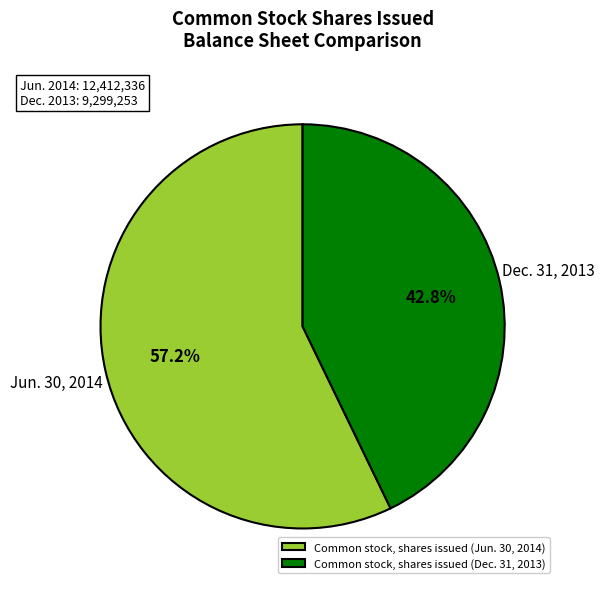

Rank the categories by value from lowest to highest.

Common stock, shares issued (Dec. 31, 2013), Common stock, shares issued (Jun. 30, 2014)